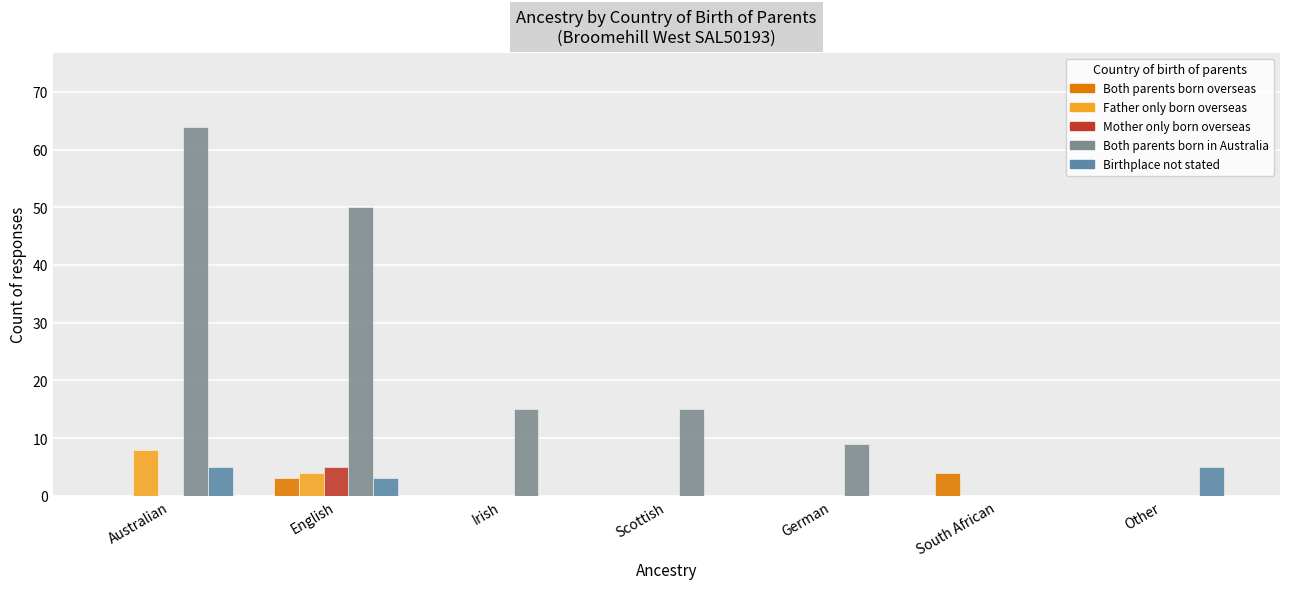

What is the sum of the Mother only born overseas values at Other and English?

5